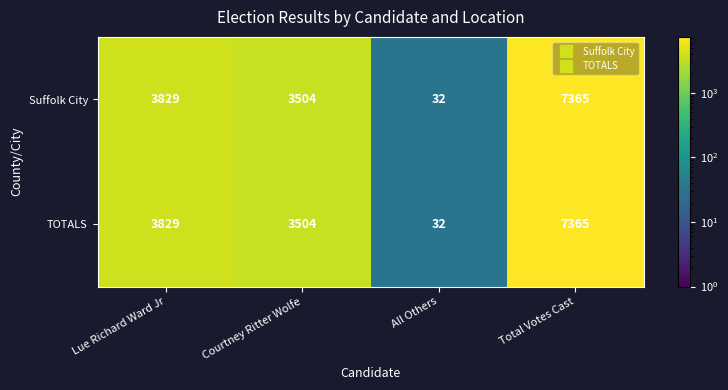

Is the value of TOTALS at Total Votes Cast greater than the value of Suffolk City at Lue Richard Ward Jr?

Yes